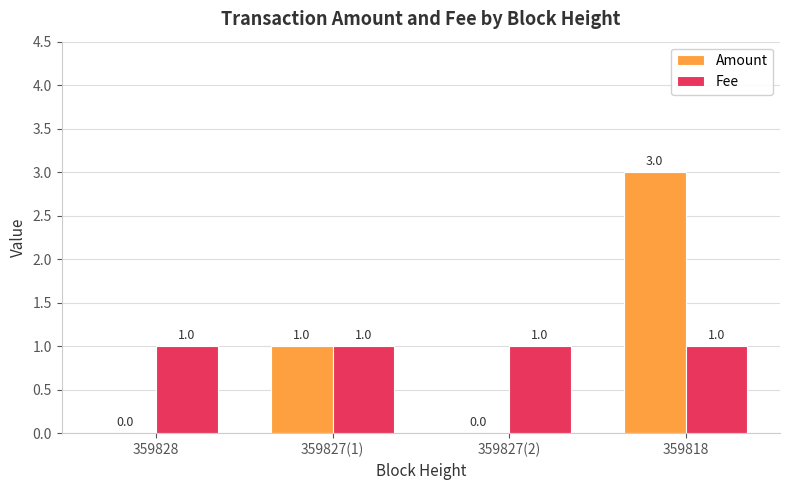

Reading right to left, extract all data points from this chart.

Amount: 3	0	1	0
Fee: 1	1	1	1